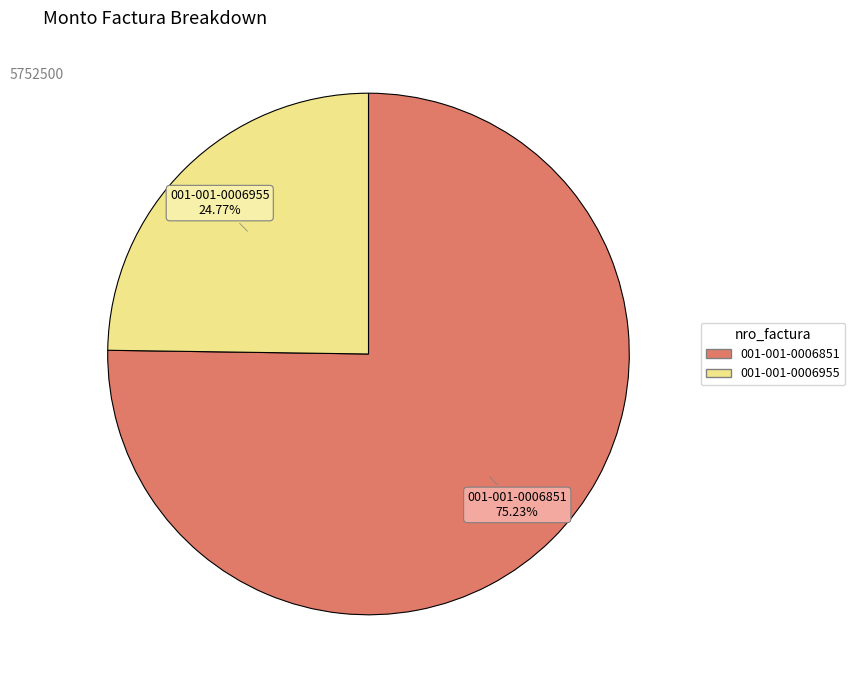

Which has a higher value, 001-001-0006955 or 001-001-0006851?

001-001-0006851